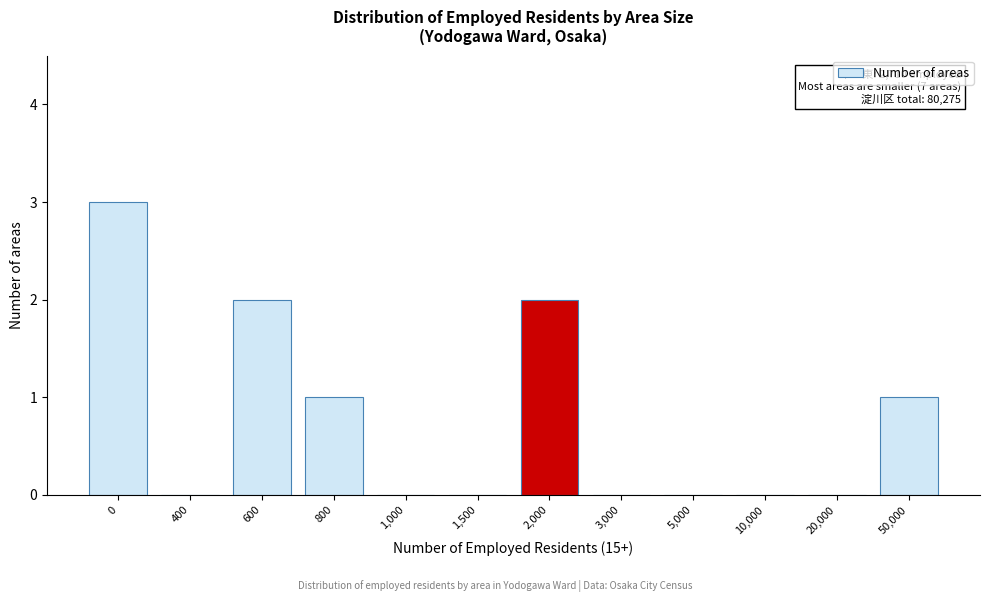

Reading left to right, what are all the values shown in this chart?

0=3	400=0	600=2	800=1	1,000=0	1,500=0	2,000=2	3,000=0	5,000=0	10,000=0	20,000=0	50,000=1